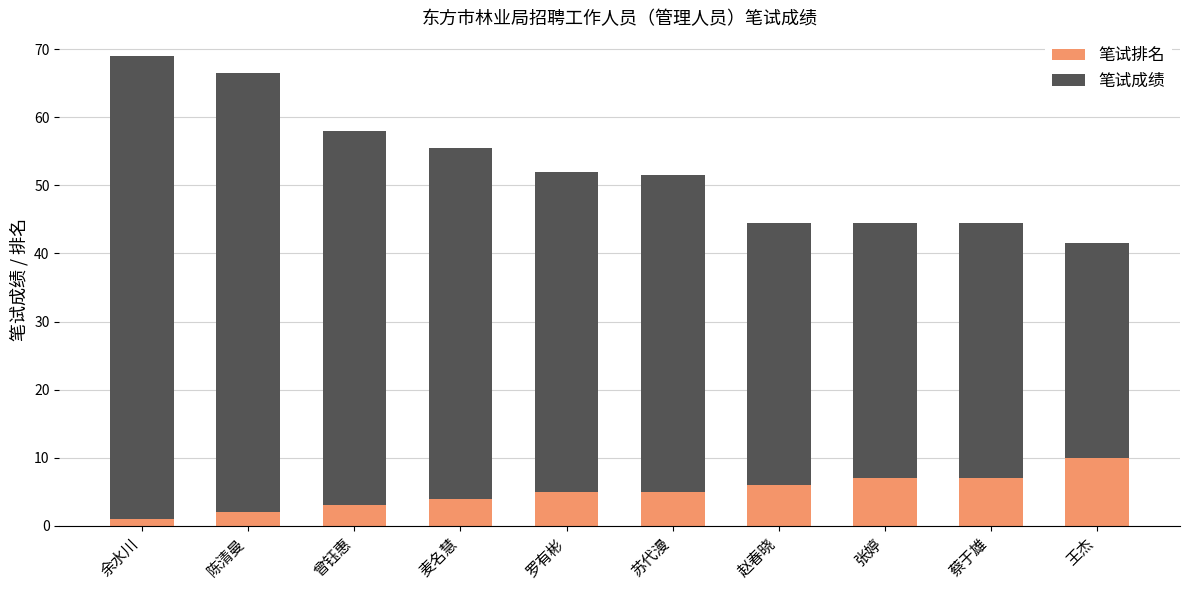

Count the number of categories in the chart.

10